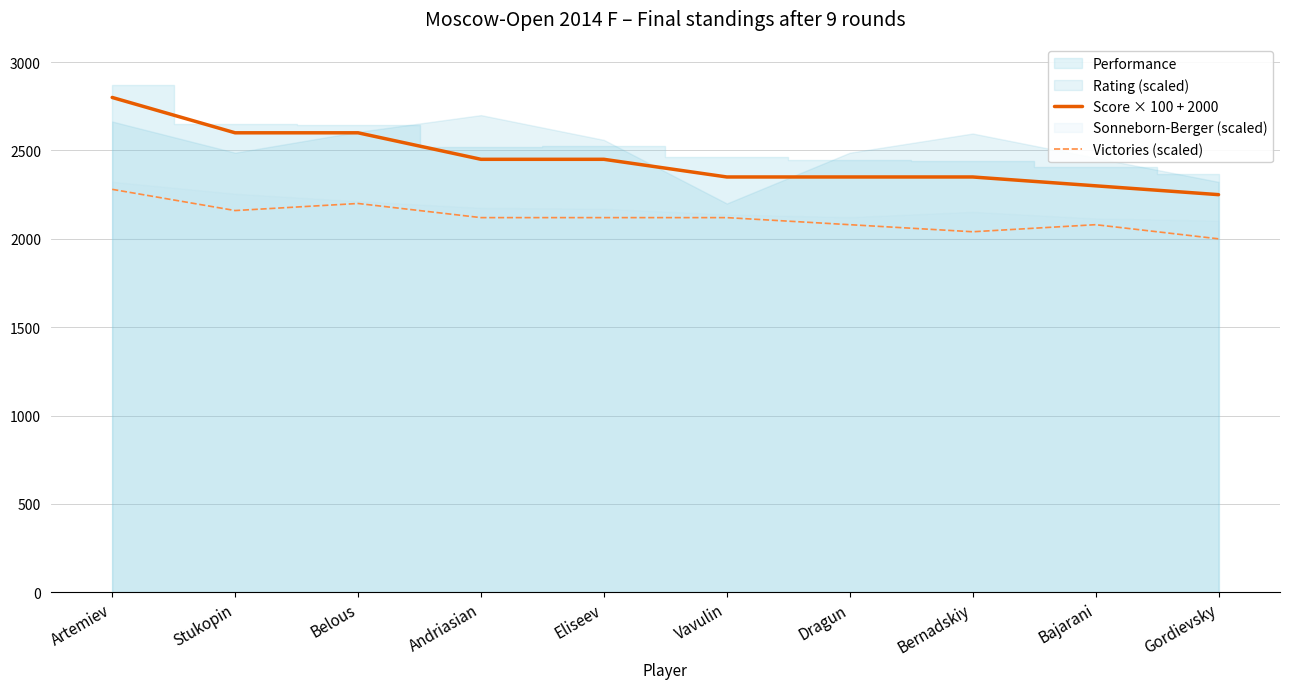

What is the value of the Victories (scaled) point at the 7th from the left?

2080